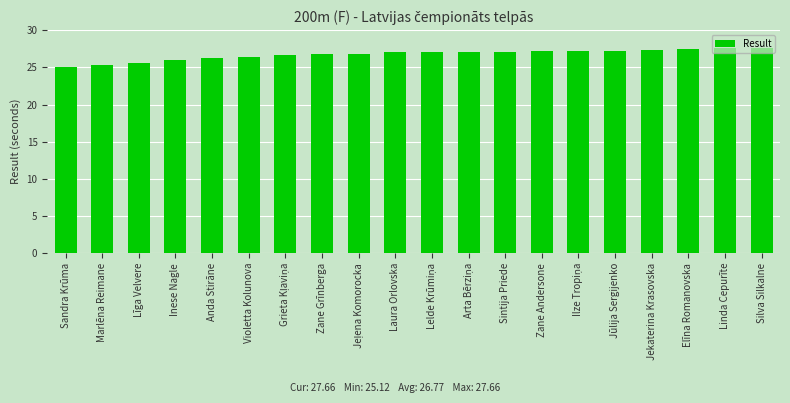

What is the difference between the maximum and minimum values?

2.5